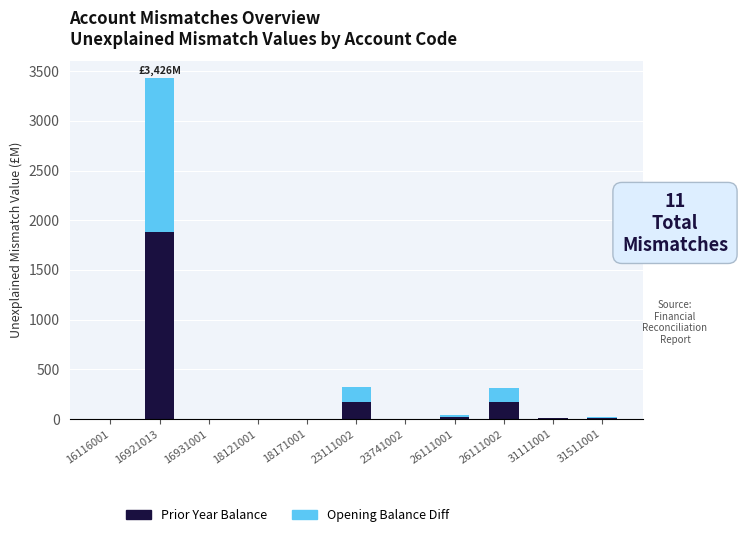

Which category has the highest value in the Prior Year Balance series?

16921013